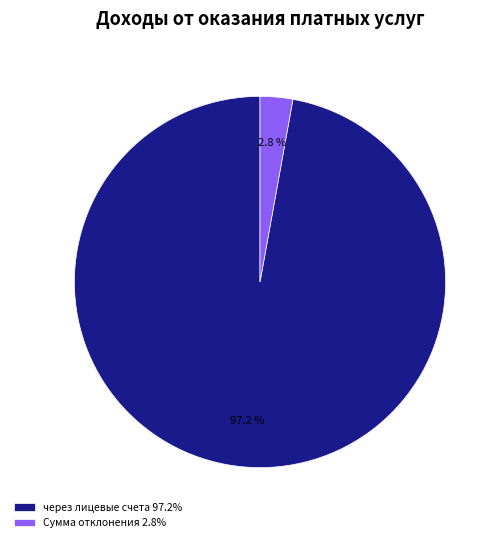

Rank the categories by value from highest to lowest.

через лицевые счета 97.2%, Сумма отклонения 2.8%